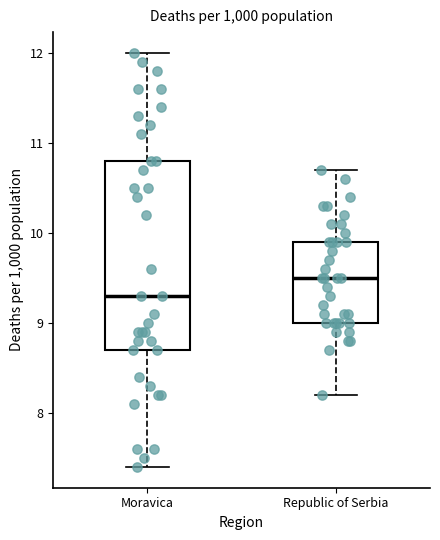

Where is the lower edge of the box for Republic of Serbia on the y-axis? The values are not printed on the chart, so give them approximately, as read against the axis.

9.0